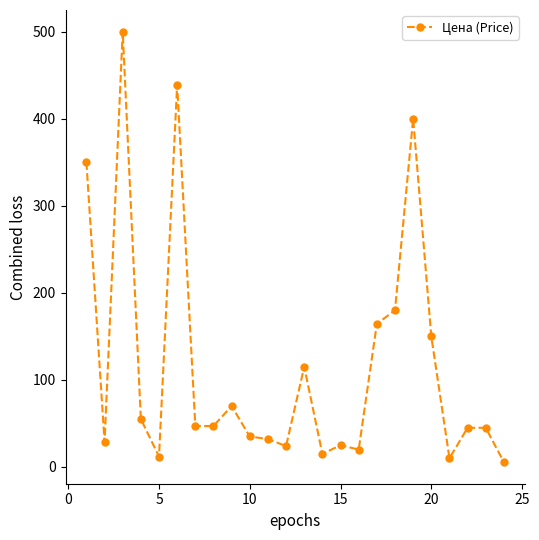

Is this an area chart (filled region under the line)?

No